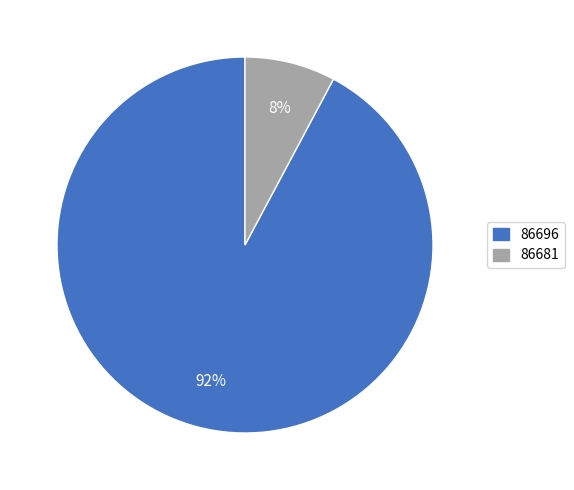

Is it true that 86681 is 1% of the pie?

False